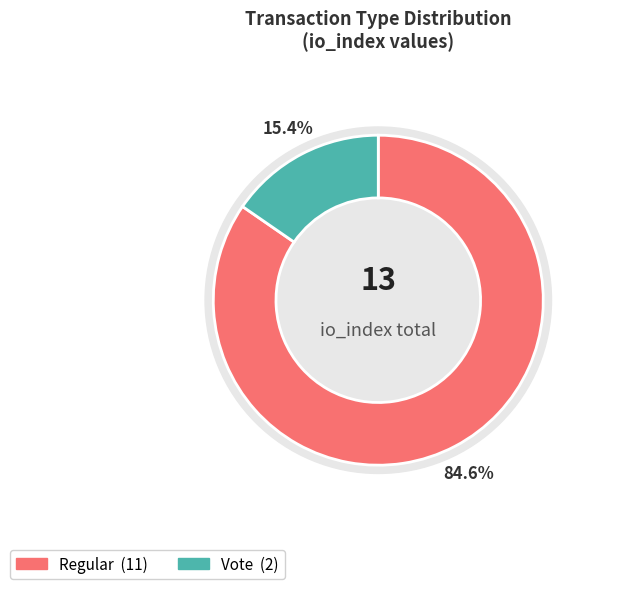

To the nearest percent, what portion does Regular represent?

85%